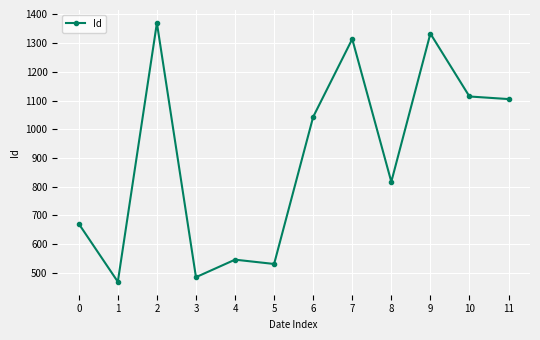

How many interior local valleys (lower than both neighbors) does the data have?

4